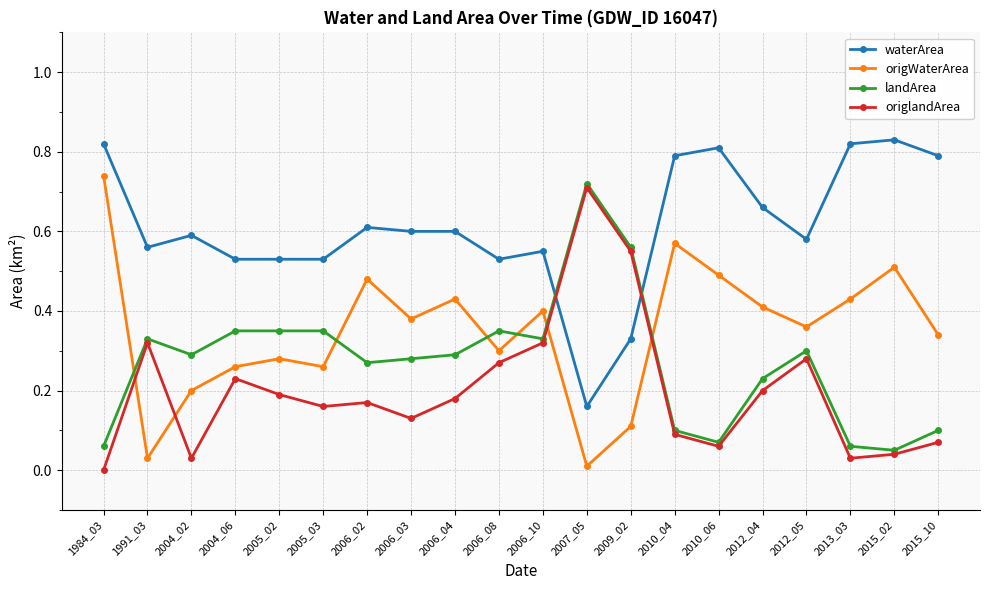

At which label does origWaterArea reach its minimum?

2007_05